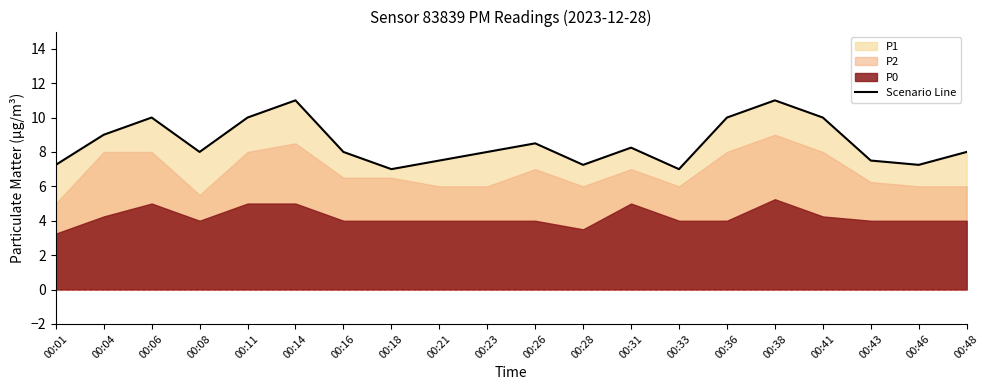

Which label corresponds to the smallest value in the chart?

00:18